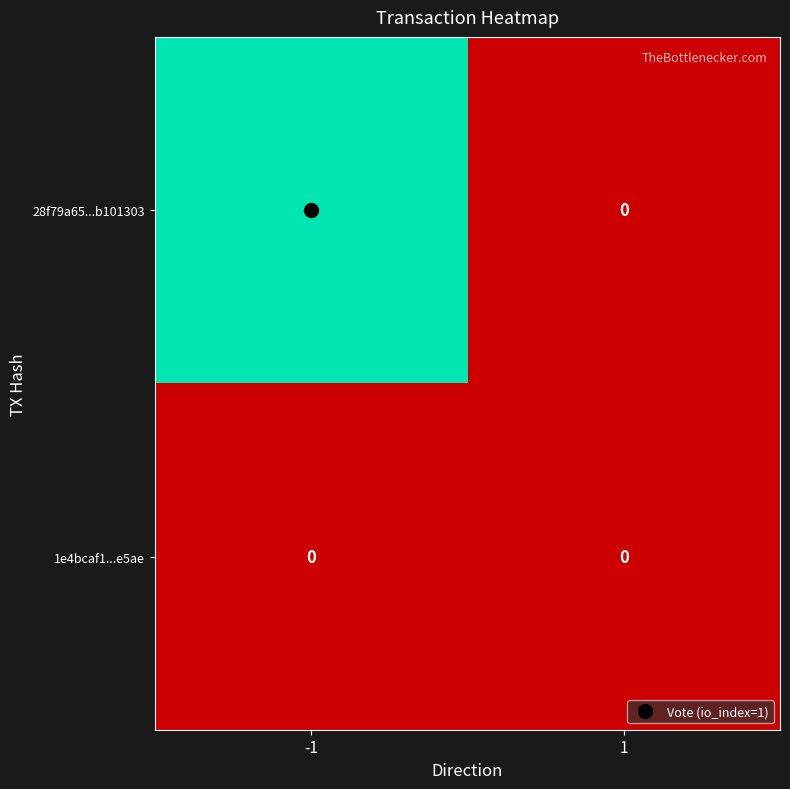

Which series has the widest spread of values?

28f79a65...b101303